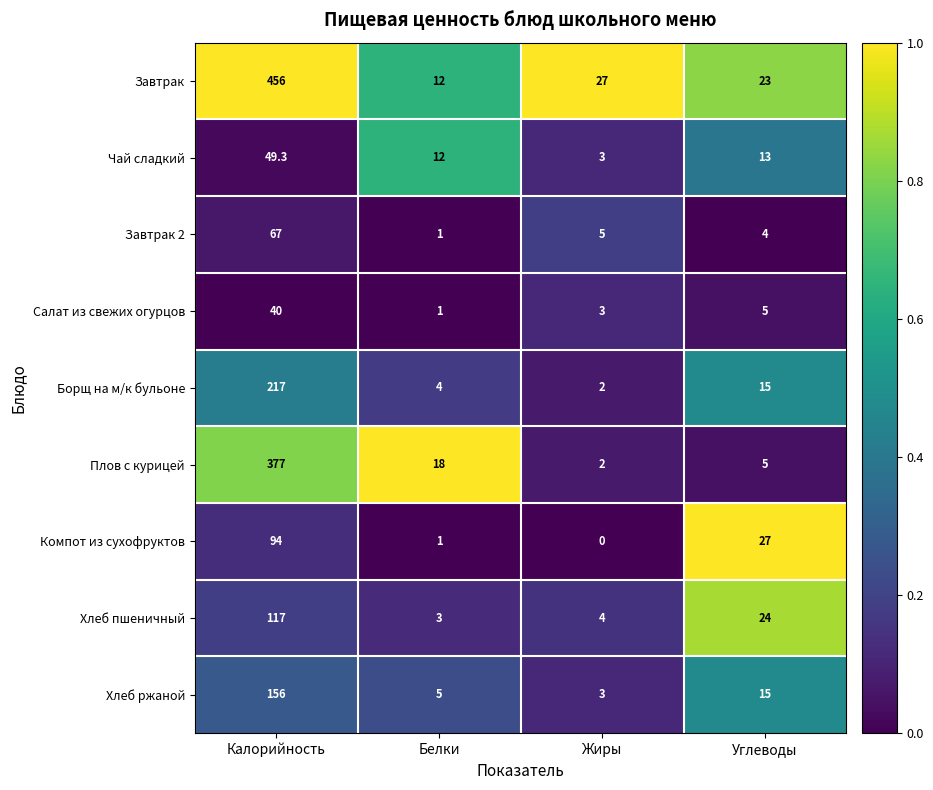

What is the total value across all series at Углеводы?

131.0